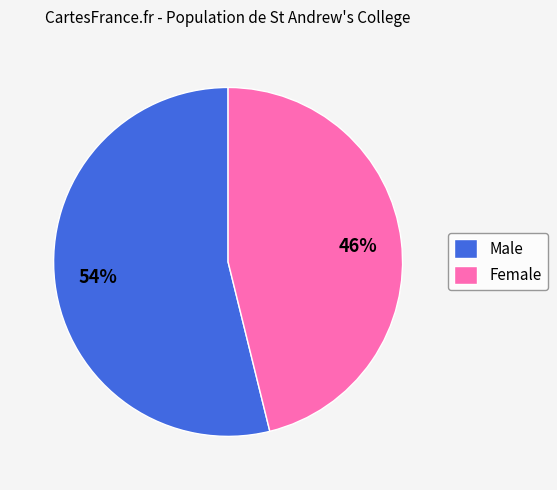

Does any single category account for the majority?

Yes